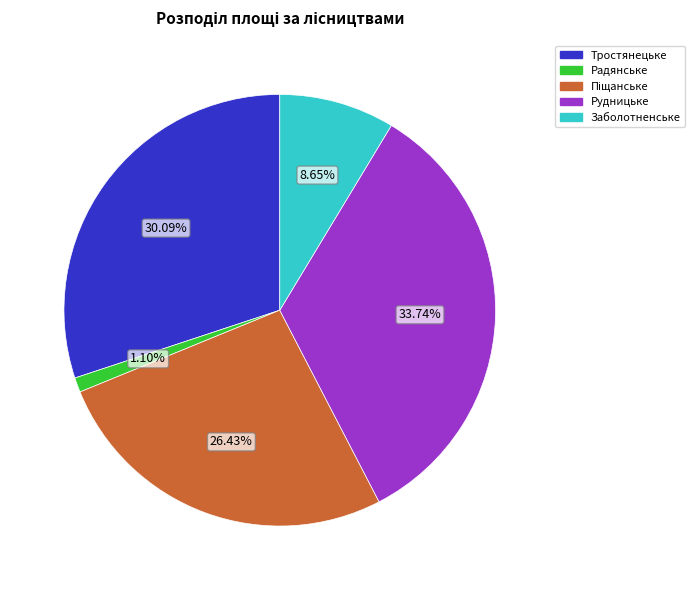

Is there a majority slice in this chart?

No